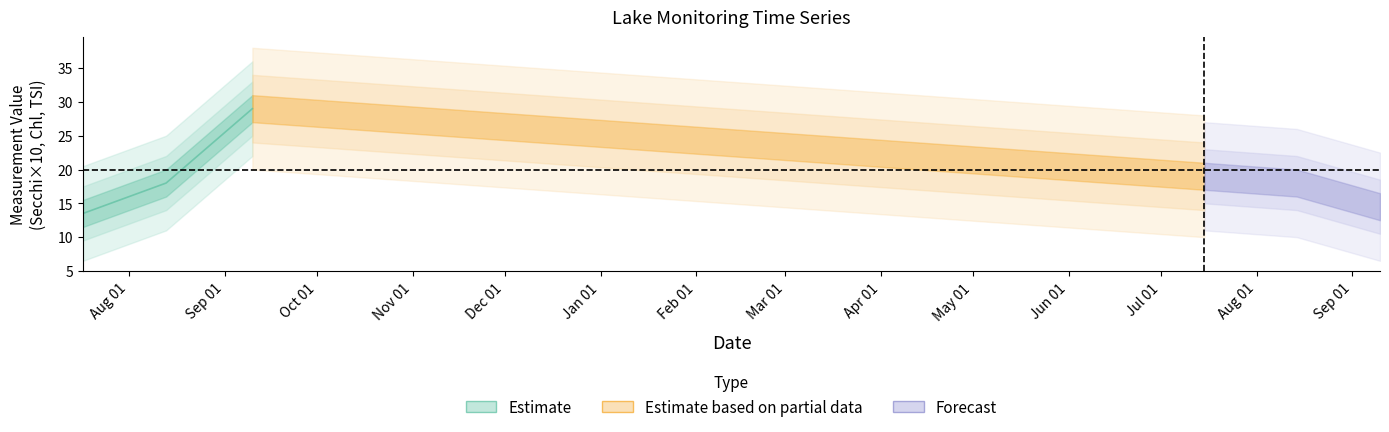

What is the minimum value for chl?

11.0